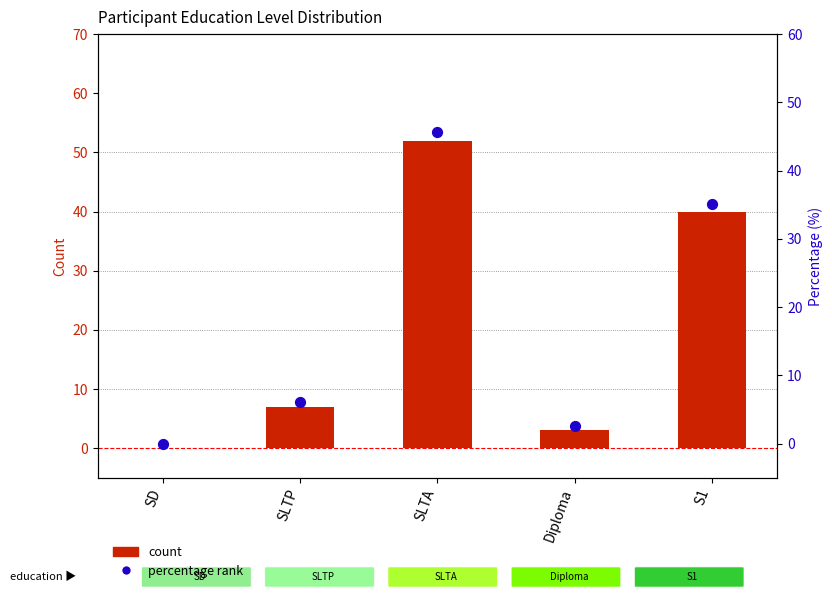

What is the total value across all series at SLTA?

97.6